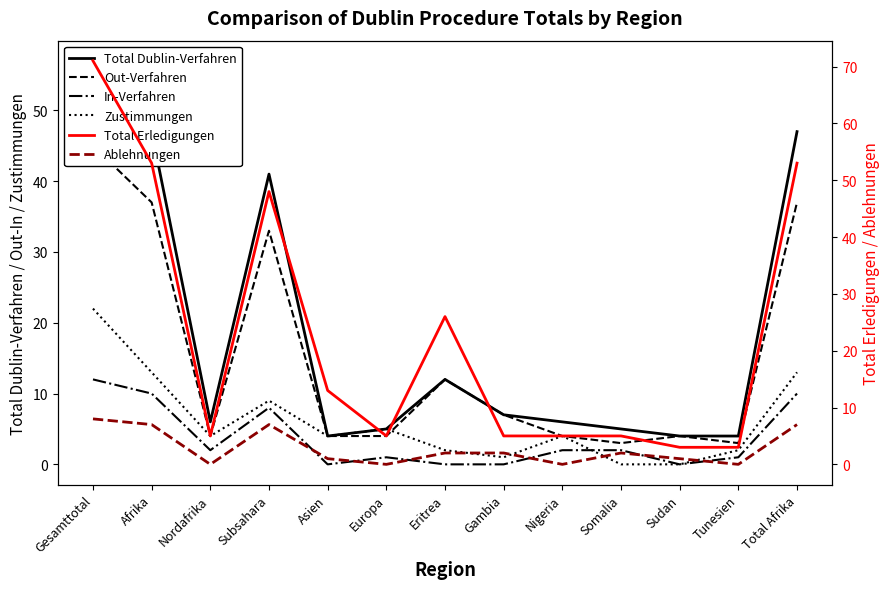

Where is In-Verfahren nearest to the value 6?

Subsahara